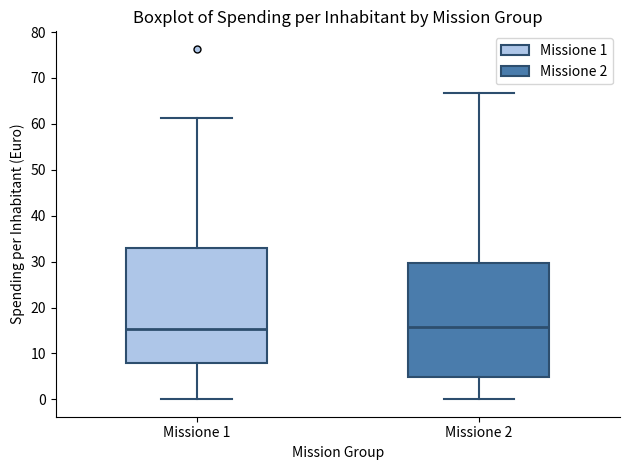

Where does the lower whisker of the box for Missione 1 end on the y-axis? The values are not printed on the chart, so give them approximately, as read against the axis.

0